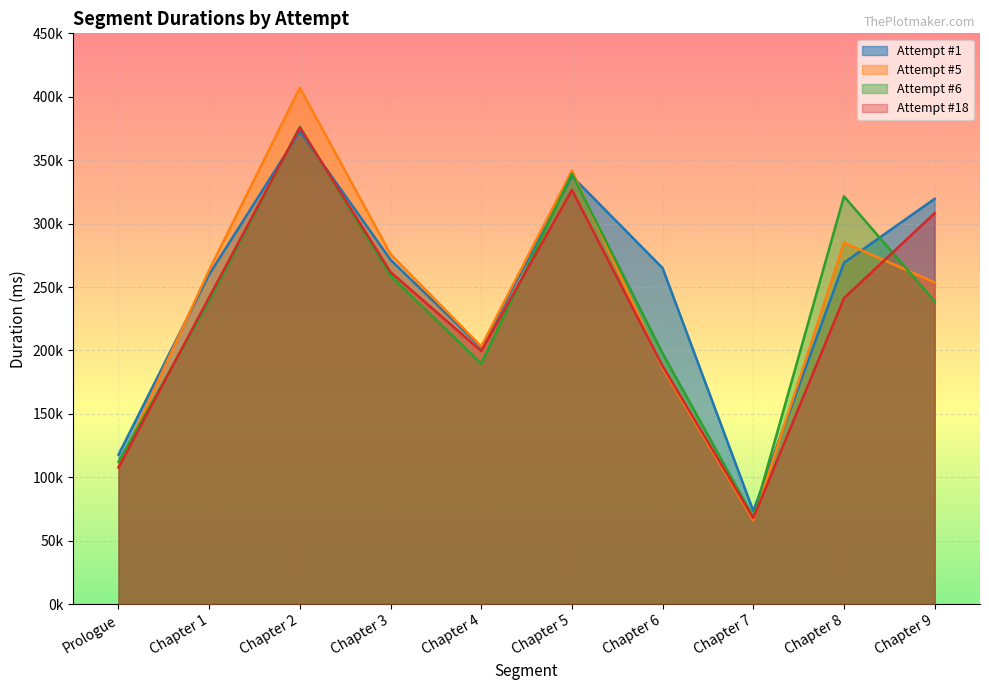

Where is Attempt #18 nearest to the value 221753?

Chapter 8